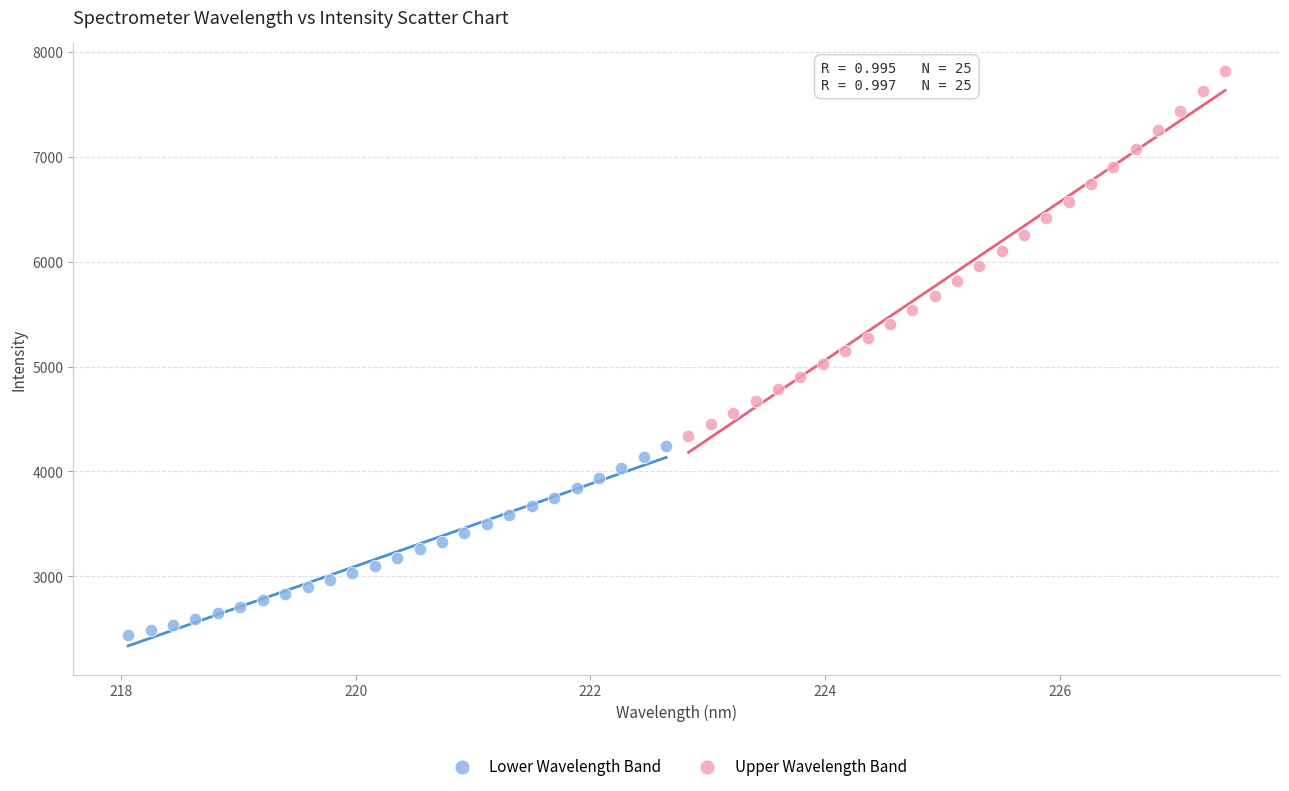

Which series contains the highest Y value?

Upper Wavelength Band